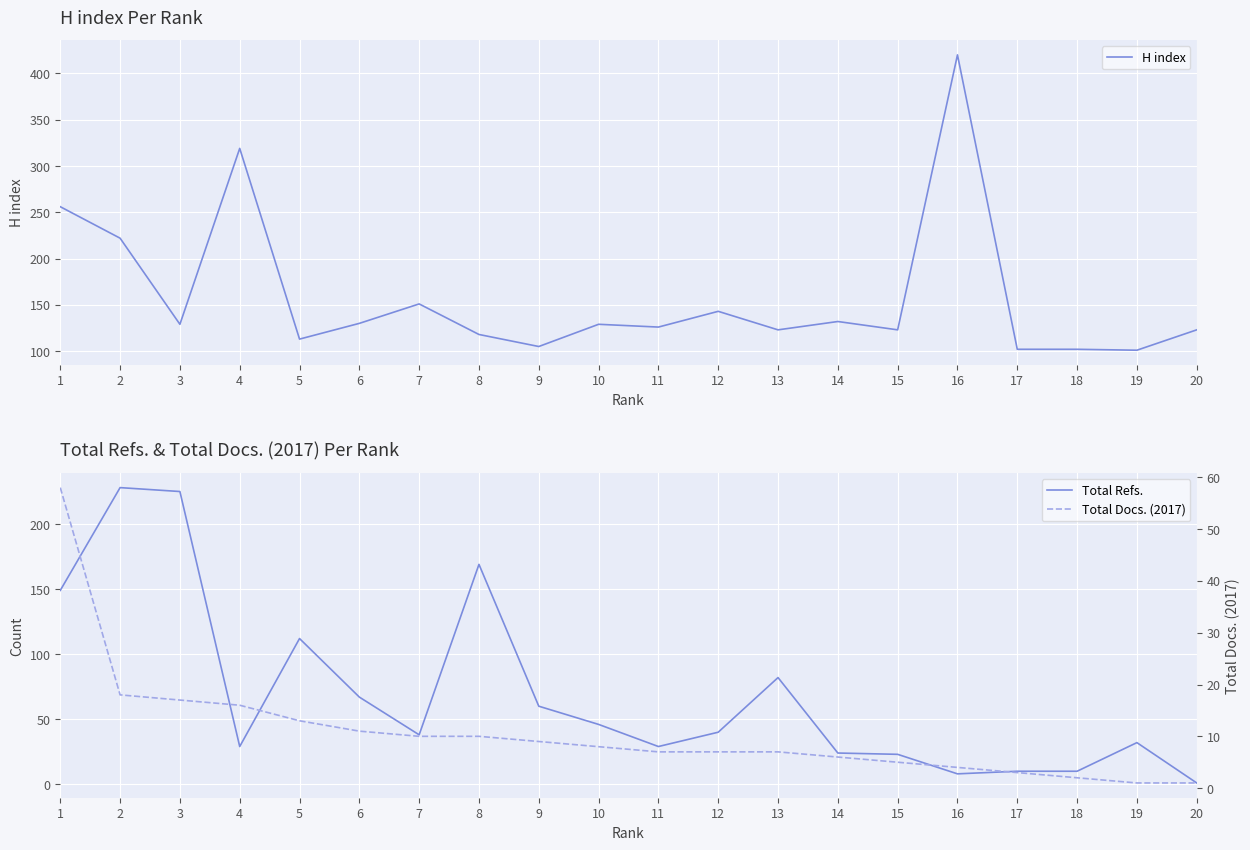

Reading left to right, what are all the values shown in this chart?

H index: 1=256	2=222	3=129	4=319	5=113	6=130	7=151	8=118	9=105	10=129	11=126	12=143	13=123	14=132	15=123	16=420	17=102	18=102	19=101	20=123
Total Refs.: 1=149	2=228	3=225	4=29	5=112	6=67	7=38	8=169	9=60	10=46	11=29	12=40	13=82	14=24	15=23	16=8	17=10	18=10	19=32	20=1
Total Docs. (2017): 1=58	2=18	3=17	4=16	5=13	6=11	7=10	8=10	9=9	10=8	11=7	12=7	13=7	14=6	15=5	16=4	17=3	18=2	19=1	20=1